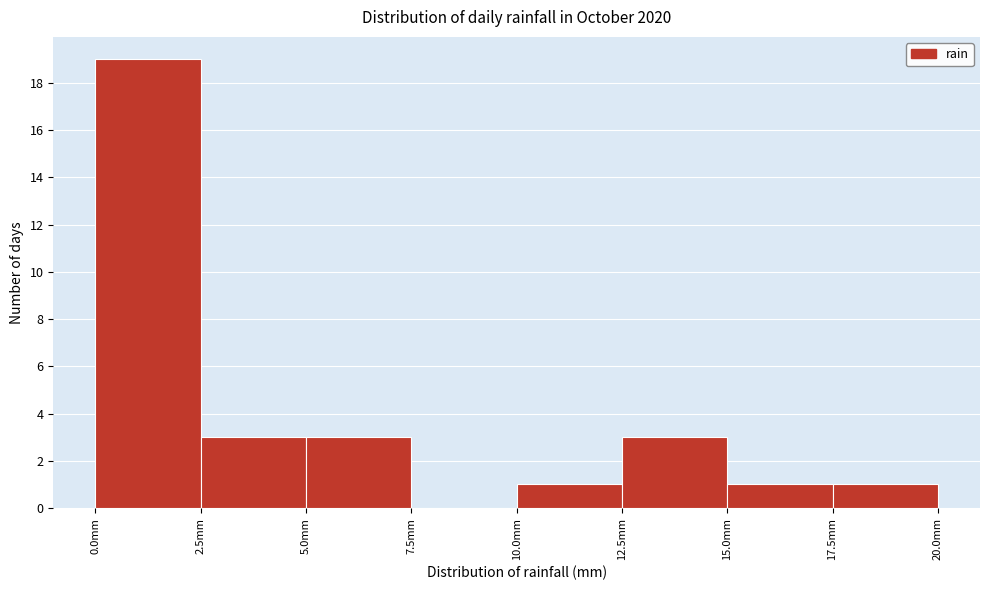

Reading left to right, transcribe this chart: for each bar, give the range it covers on the x-axis and its height. The values are not printed on the chart, so give them approximately, as read against the axis.

0.0 to 2.5: 19
2.5 to 5.0: 3
5.0 to 7.5: 3
7.5 to 10.0: 0
10.0 to 12.5: 1
12.5 to 15.0: 3
15.0 to 17.5: 1
17.5 to 20.0: 1